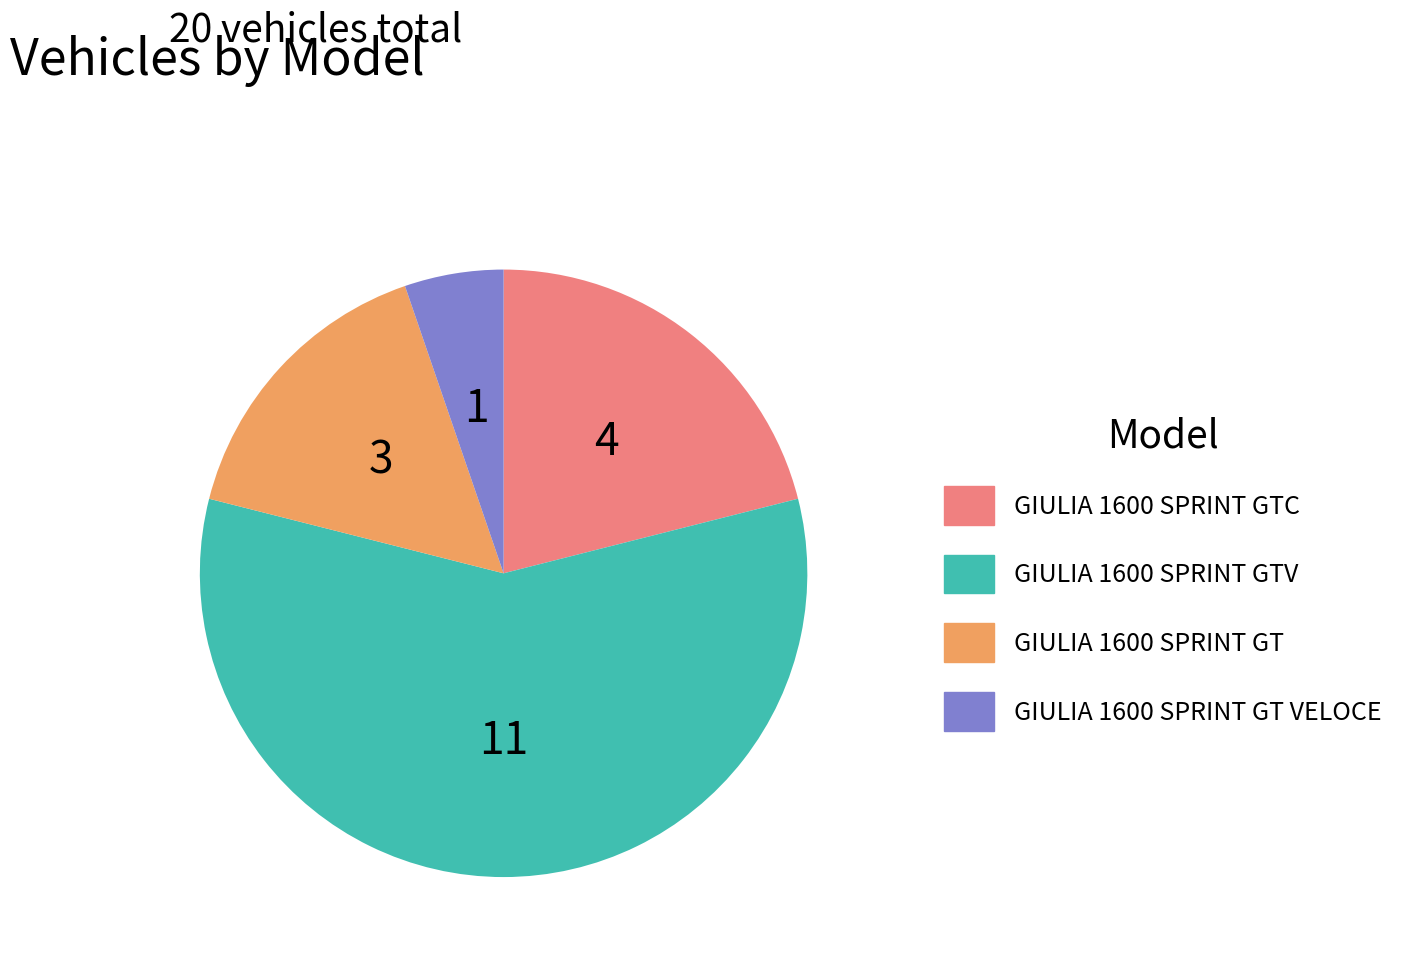

Rank the categories by value from highest to lowest.

GIULIA 1600 SPRINT GTV, GIULIA 1600 SPRINT GTC, GIULIA 1600 SPRINT GT, GIULIA 1600 SPRINT GT VELOCE